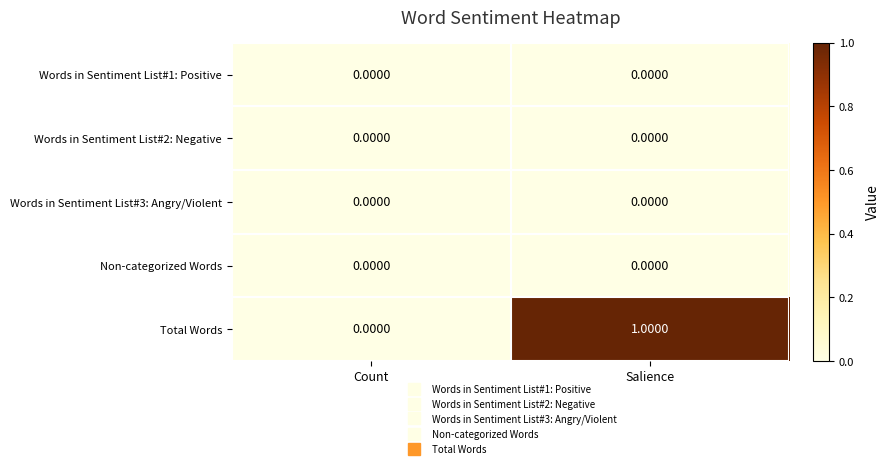

How many series are shown in this chart?

5